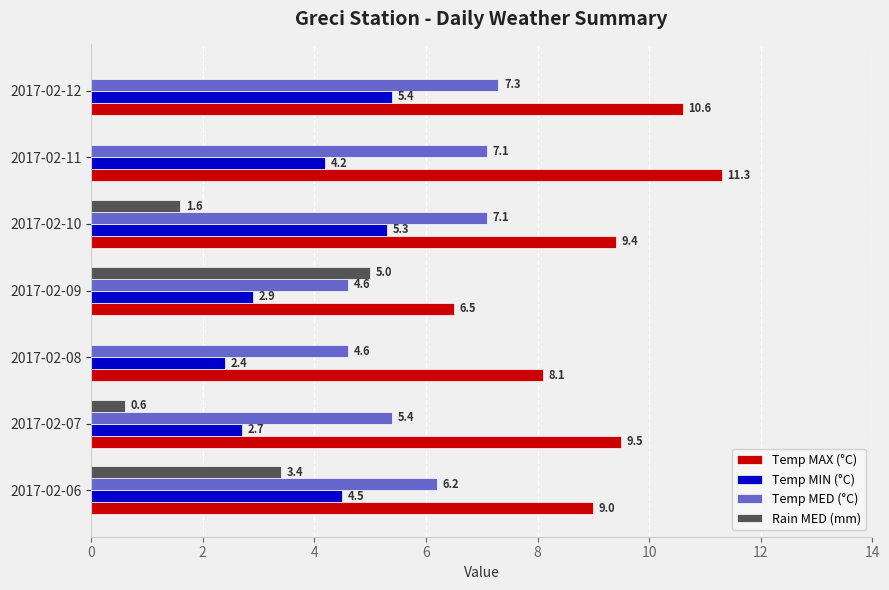

At which label is Temp MAX (°C) closest to 8?

2017-02-08